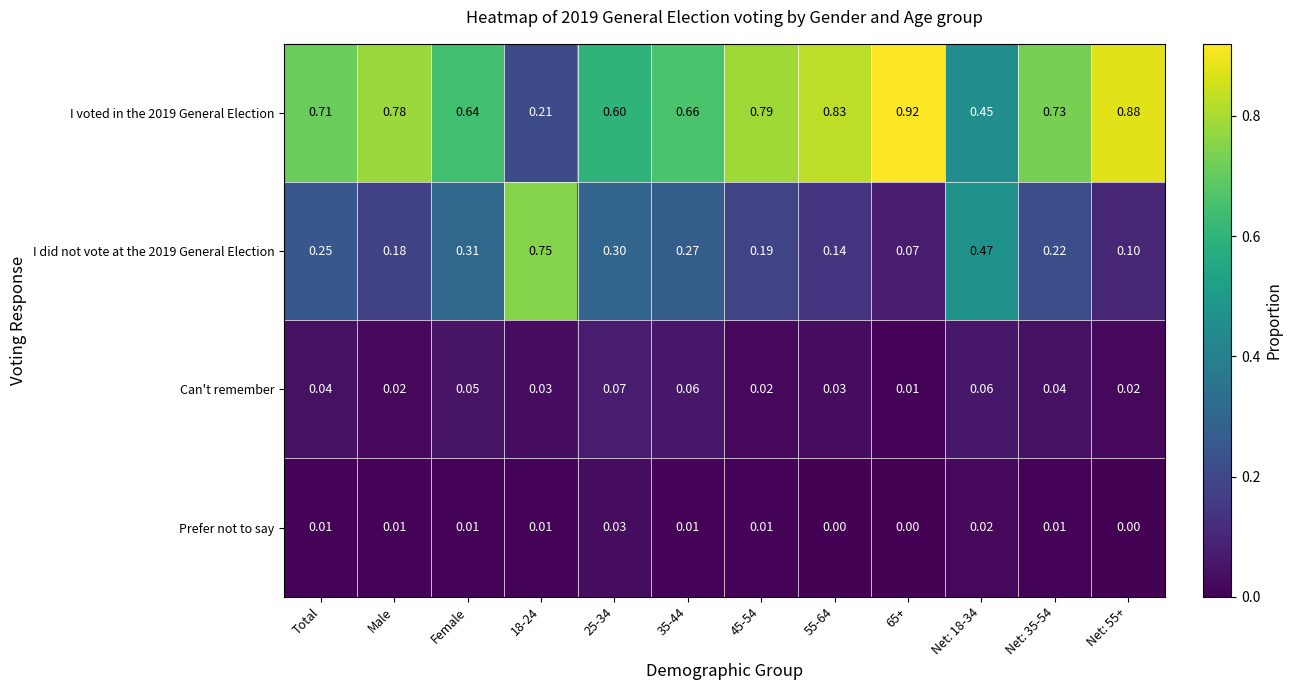

Is the value of I voted in the 2019 General Election at Total greater than the value of I did not vote at the 2019 General Election at 65+?

Yes